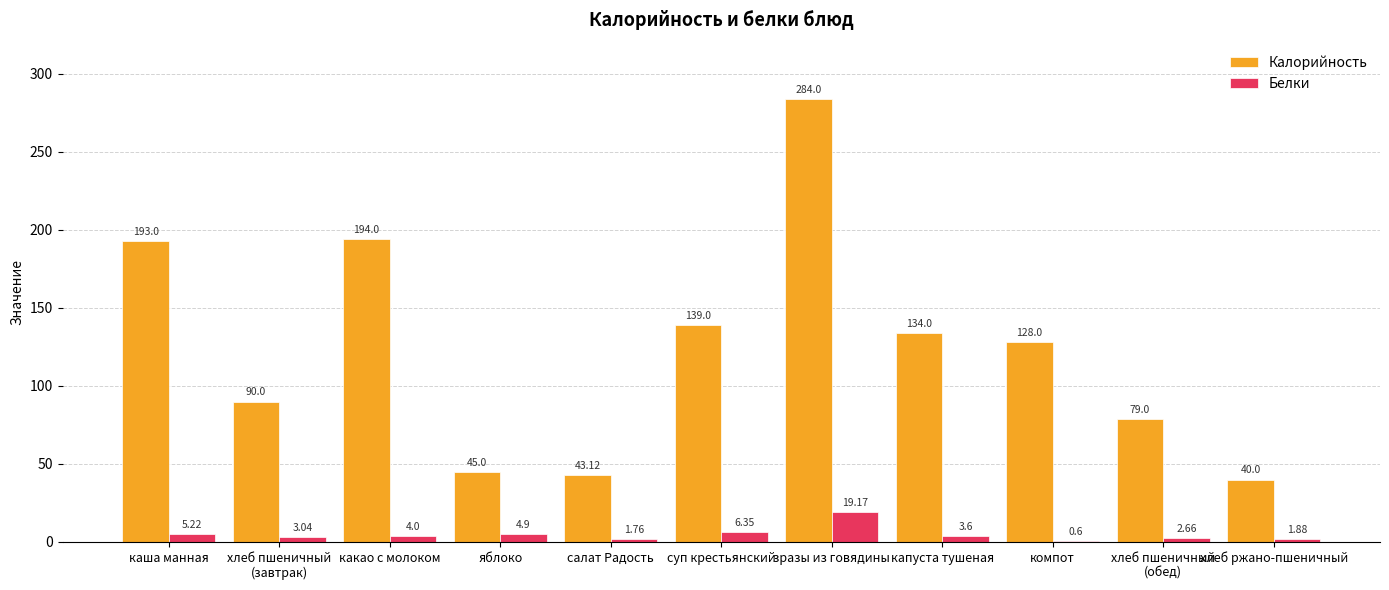

Which category has the highest value in the Белки series?

зразы из говядины